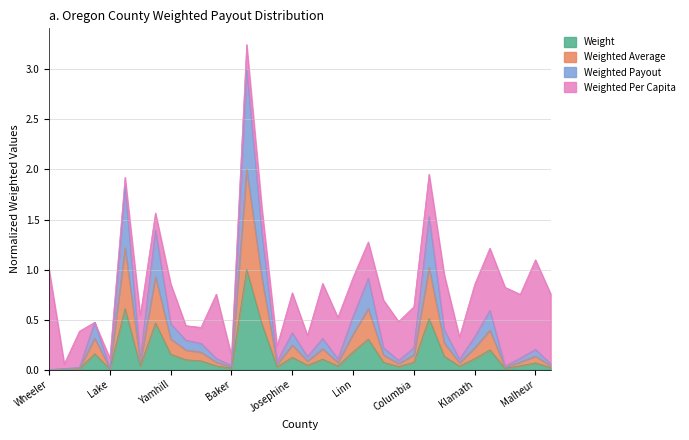

What are all the series names shown in the legend?

Weight, Weighted Average, Weighted Payout, Weighted Per Capita